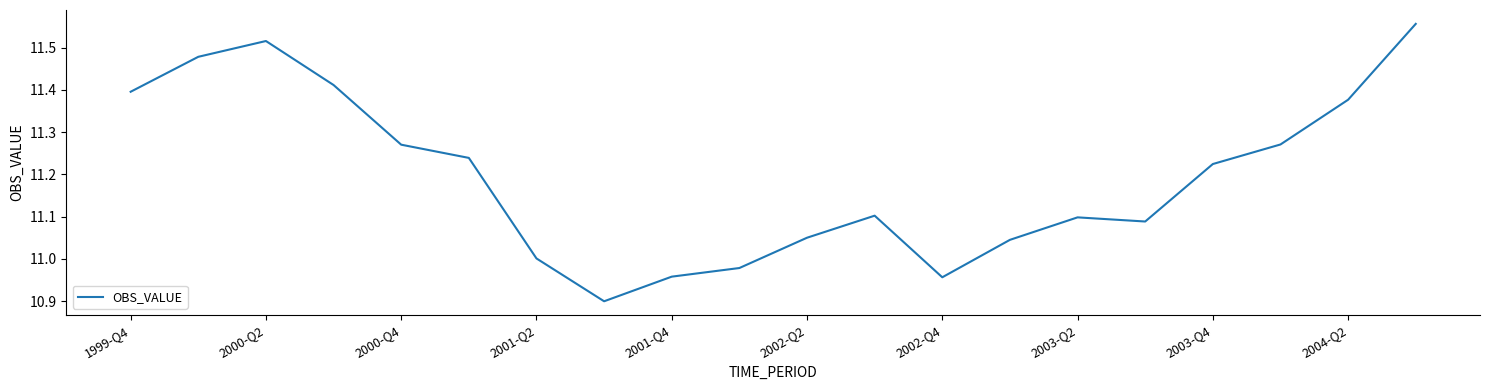

What is the difference between the maximum and minimum values?

0.7